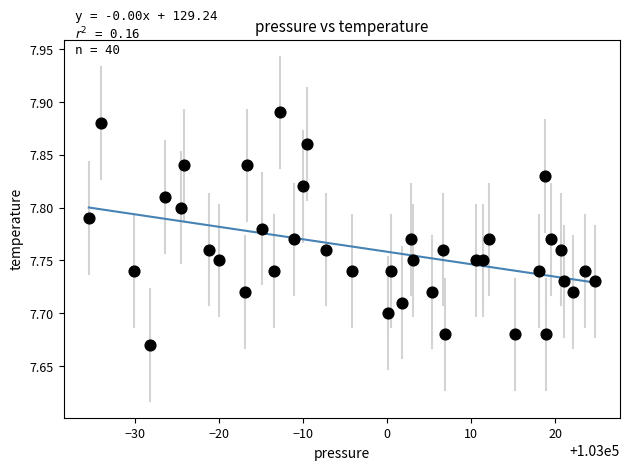

What is the range of X values (max minus min)?

60.2